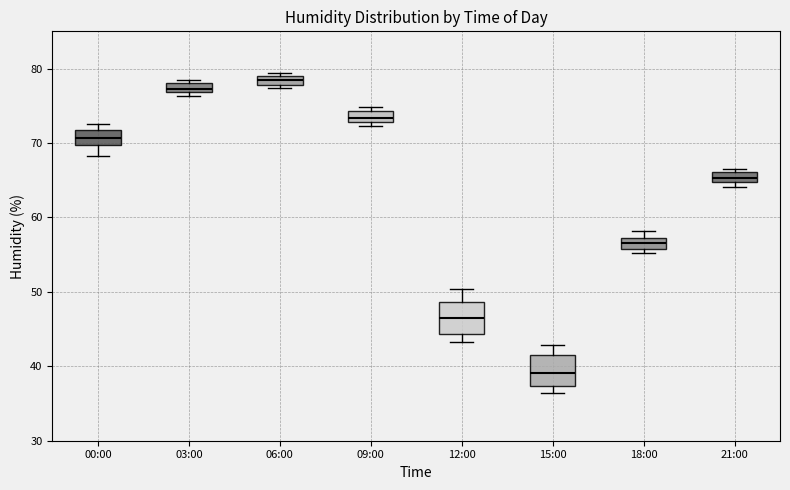

Where is the upper edge of the box for 15:00 on the y-axis? The values are not printed on the chart, so give them approximately, as read against the axis.

41